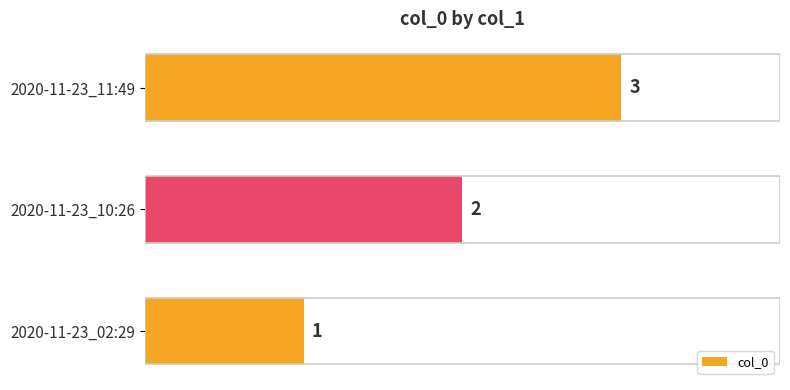

How many values are between 1 and 3?

3